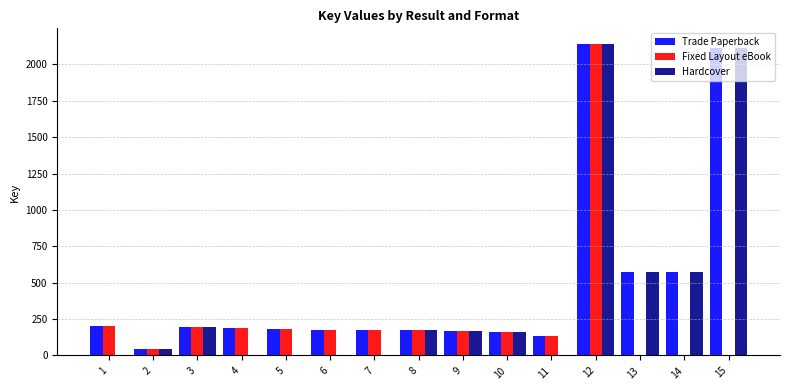

What is the total value across all series at 13?

1142.4